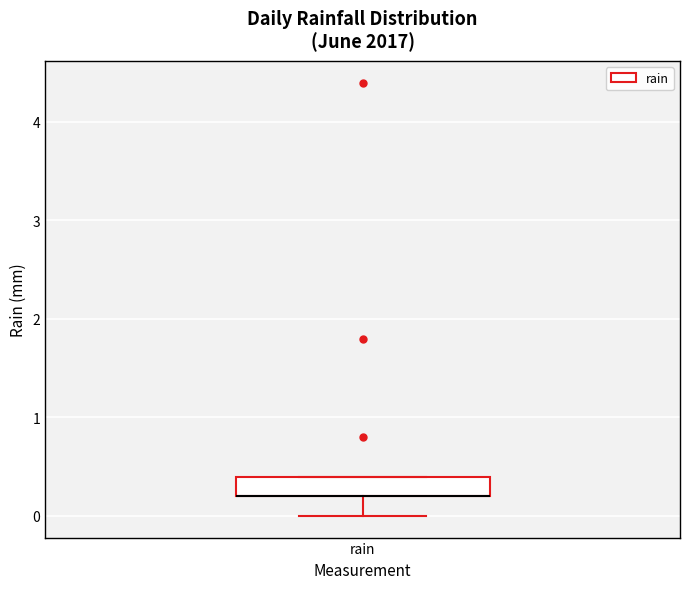

Read this box plot against the y-axis: the position of the median line, the range covered by the box, and the ends of both whiskers. The values are not printed on the chart, so give them approximately, as read against the axis.

median 0.2 (drawn on the box's lower edge), box 0.2 to 0.4, whiskers 0.0 to 0.4